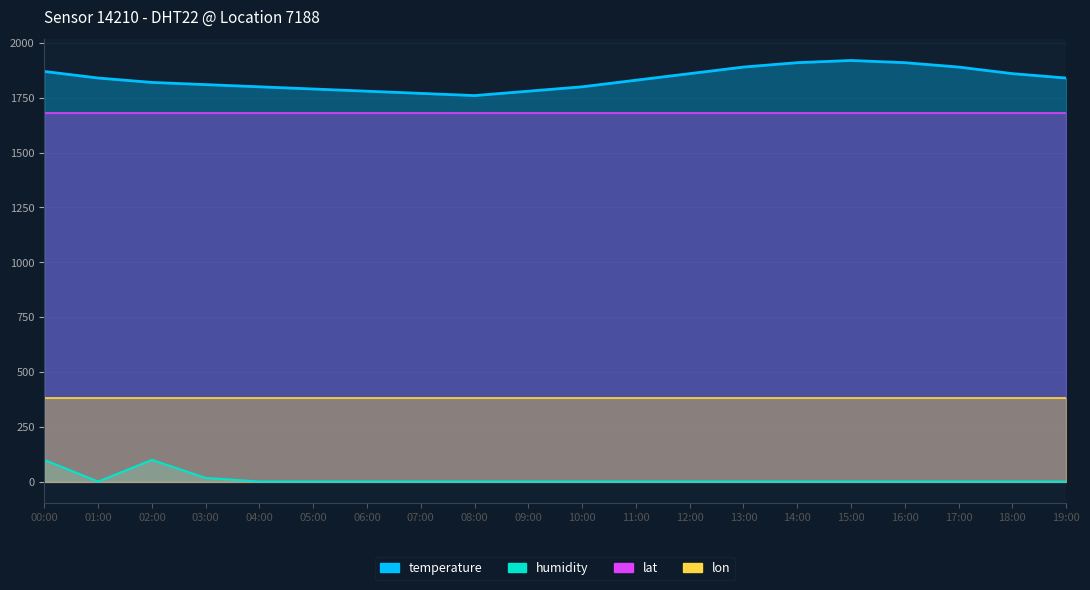

True or false: temperature and humidity cross at least once.

False